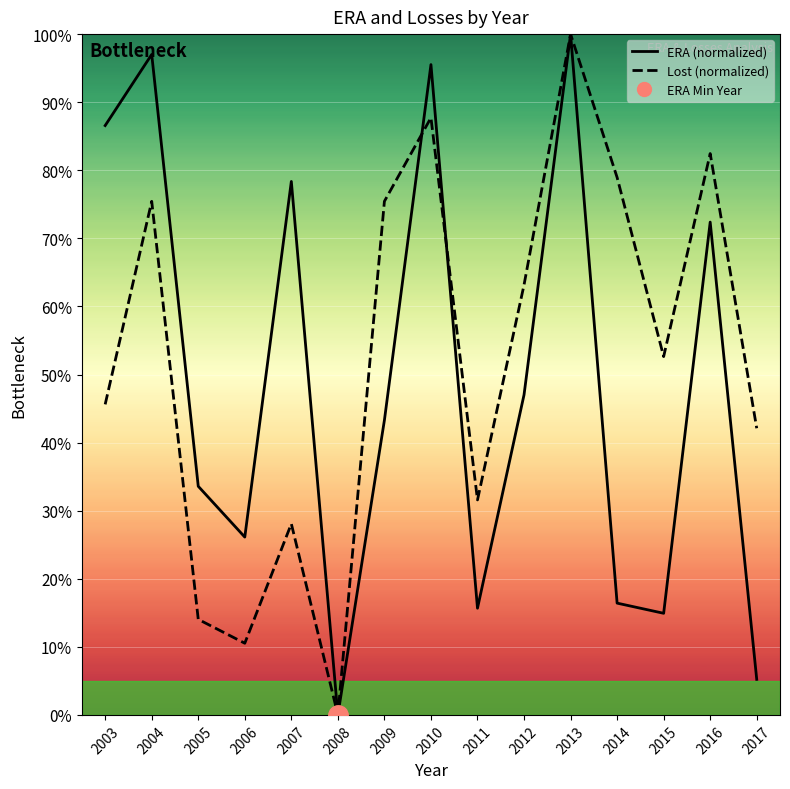

Which category has the highest value across all series?

2013